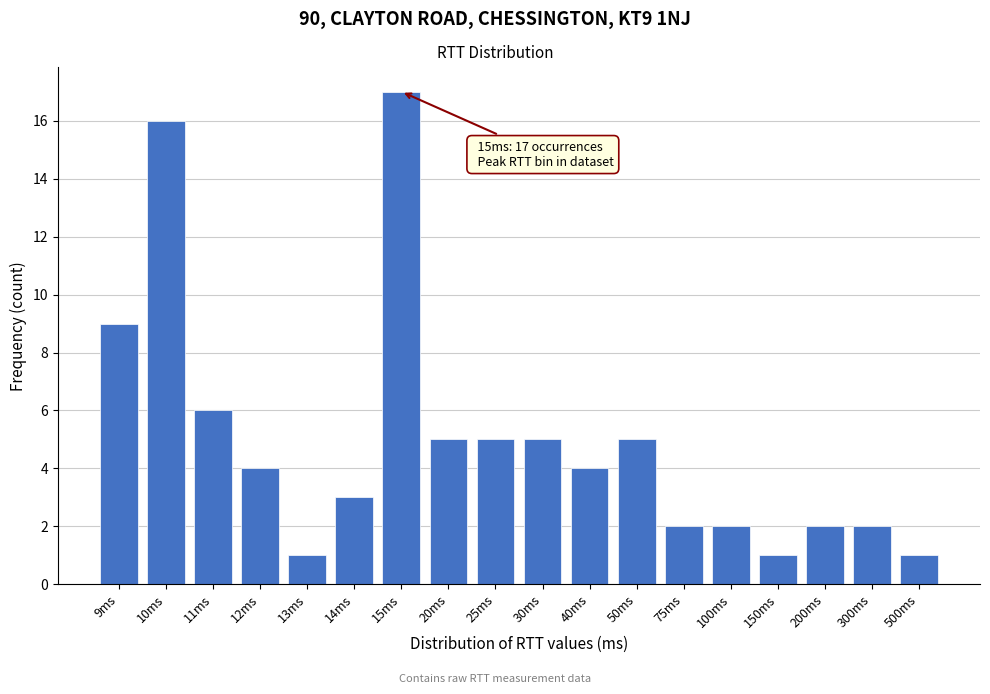

Reading left to right, transcribe all the data shown in this chart.

9	16	6	4	1	3	17	5	5	5	4	5	2	2	1	2	2	1